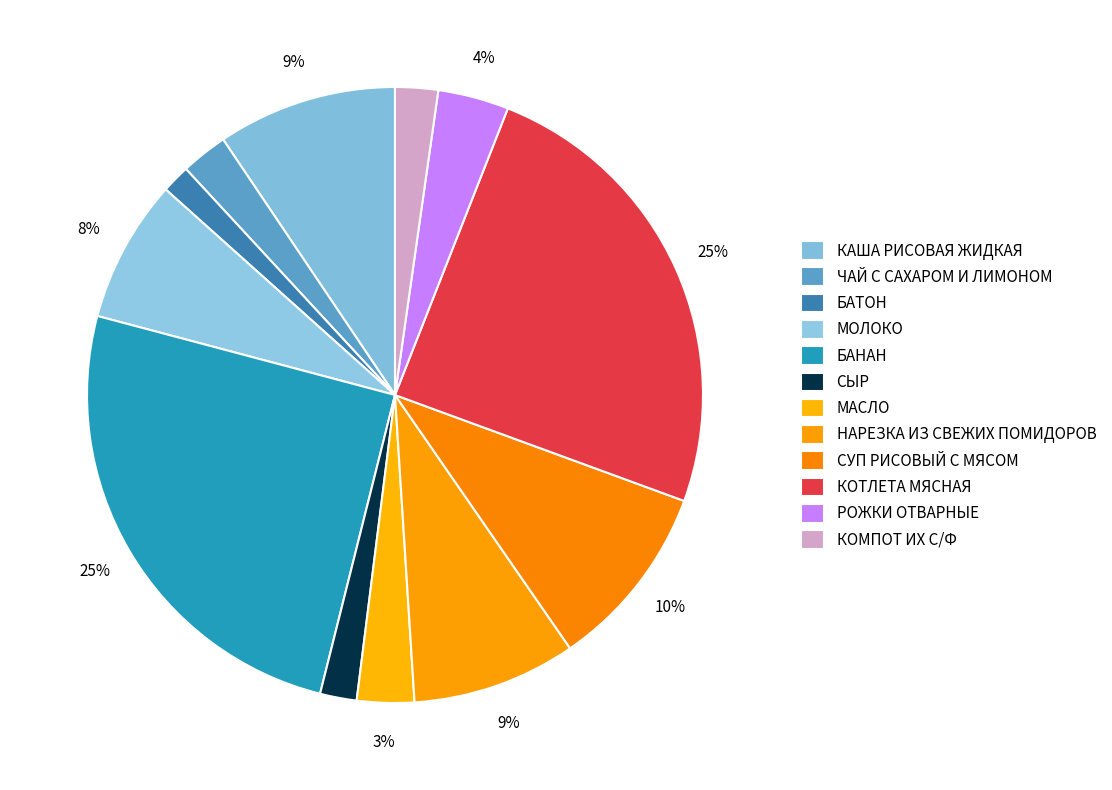

The КОМПОТ ИХ С/Ф slice represents 1% of the pie. True or false?

False